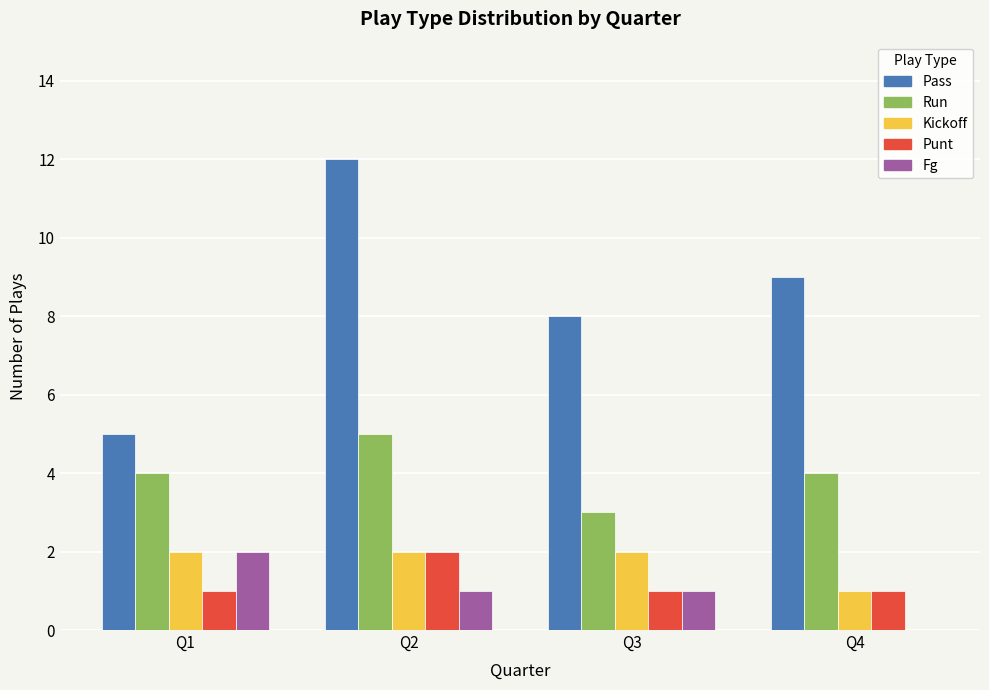

Count the number of data series in this chart.

5